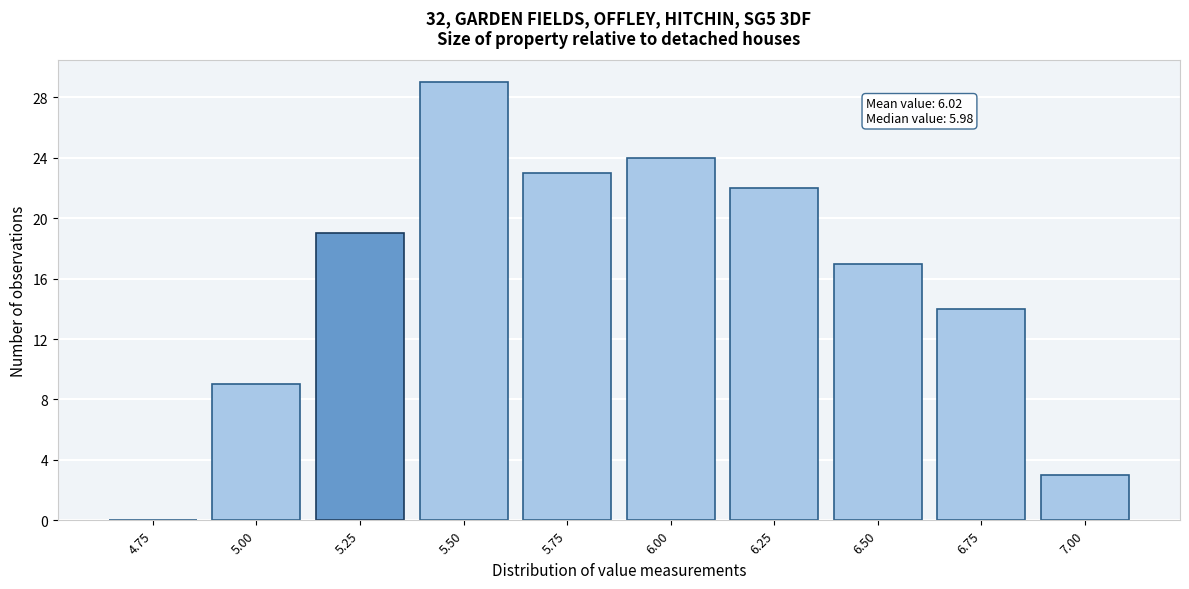

Reading left to right, what are all the values shown in this chart?

4.75=0	5.00=9	5.25=19	5.50=29	5.75=23	6.00=24	6.25=22	6.50=17	6.75=14	7.00=3